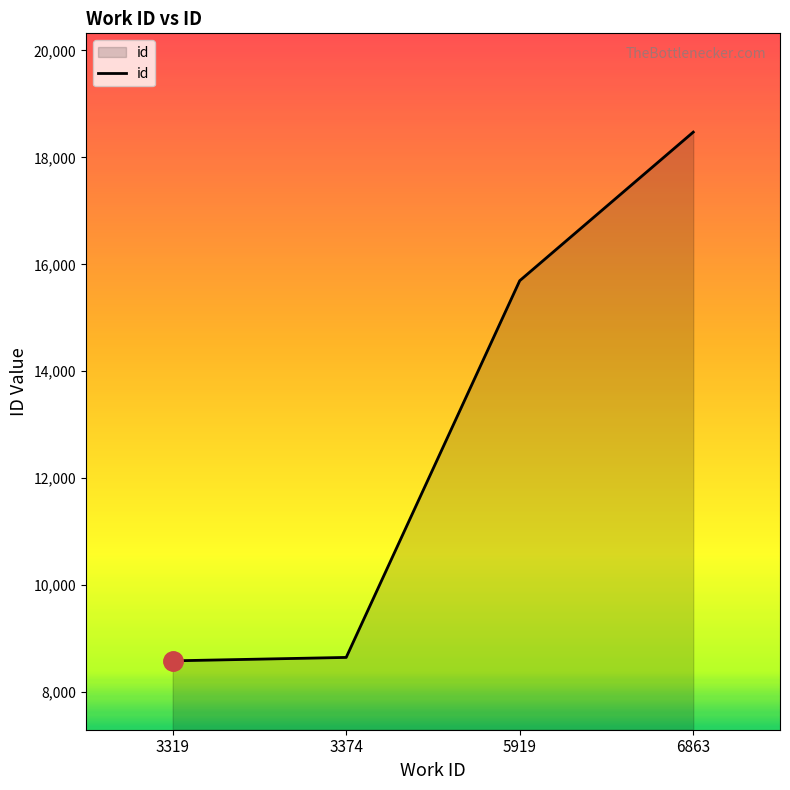

The value at 6863 is 25750. True or false?

False